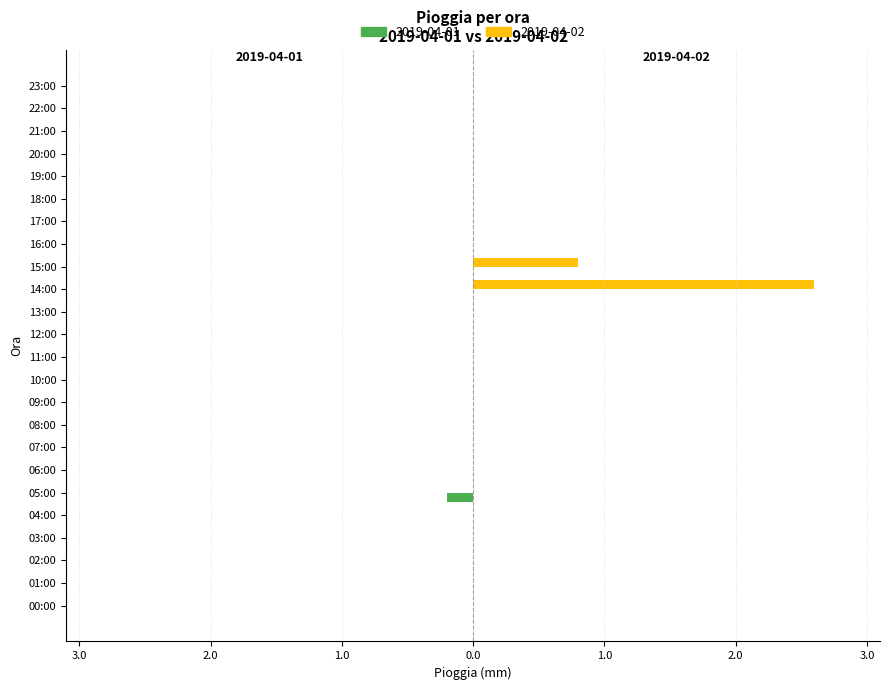

What are all the series names shown in the legend?

2019-04-01, 2019-04-02